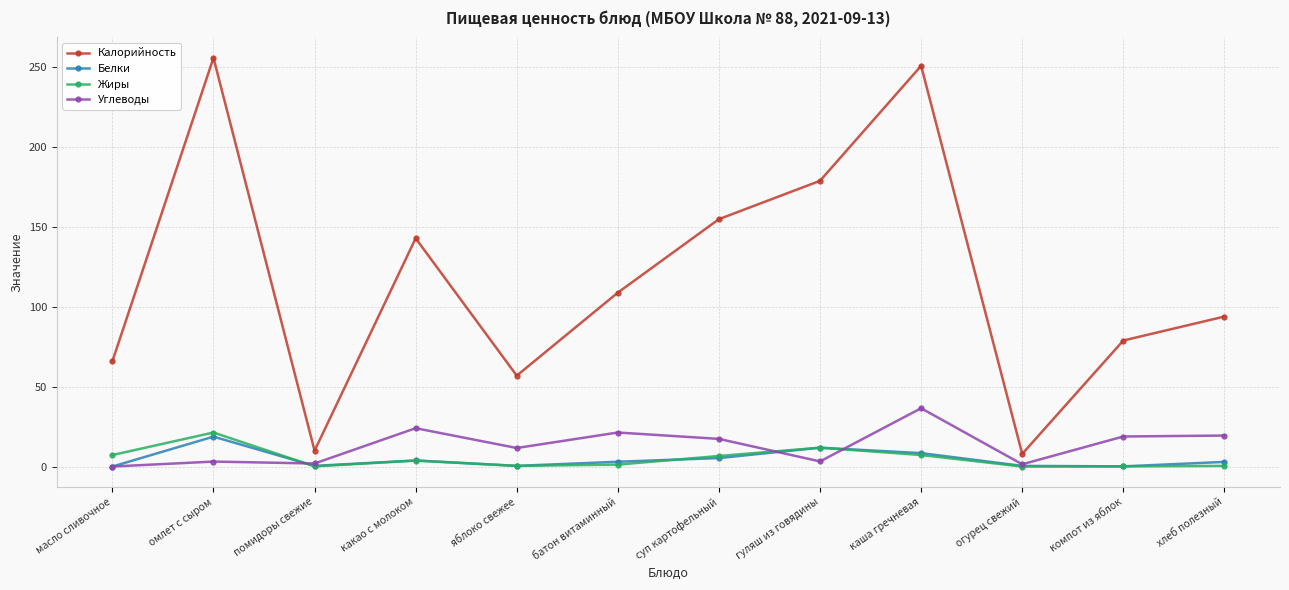

True or false: Углеводы has a value of 11.7 at яблоко свежее.

True